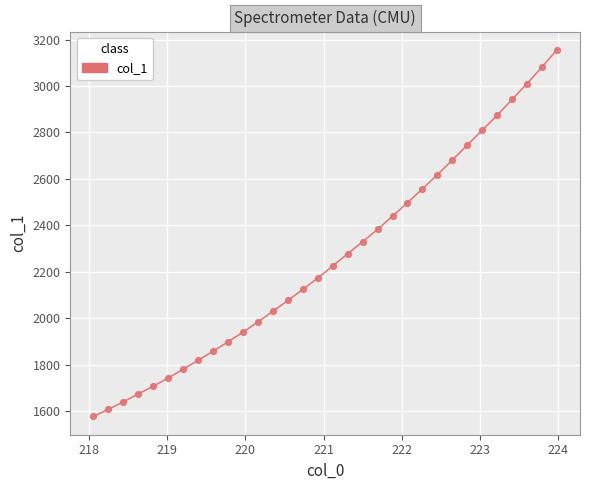

What is the greatest value displayed?

3155.9